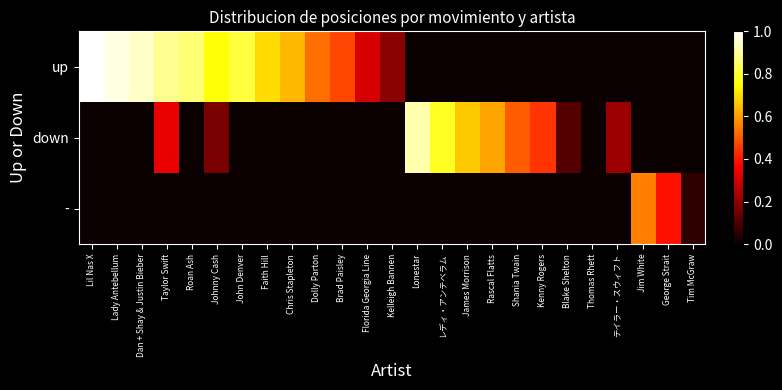

Rank the series by their average value, from lowest to highest.

-, down, up